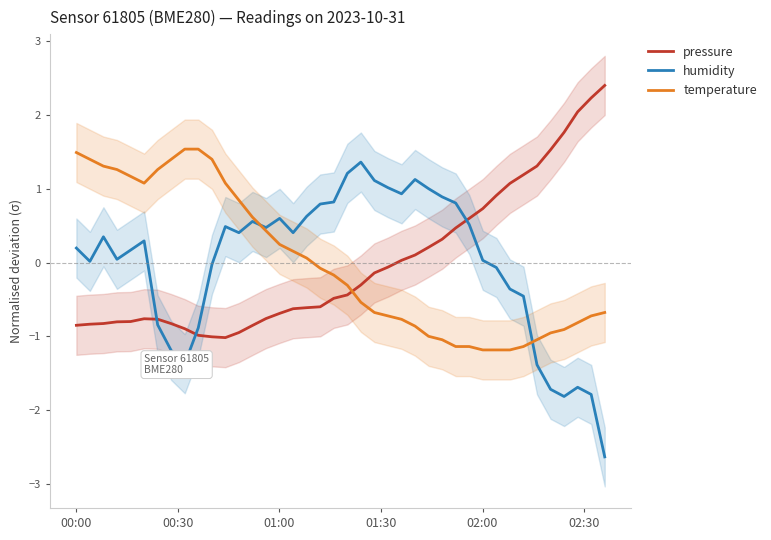

What is the lowest value of the pressure series?

-1.0